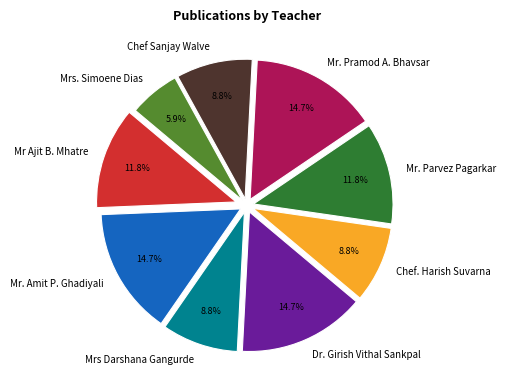

Is there a majority slice in this chart?

No